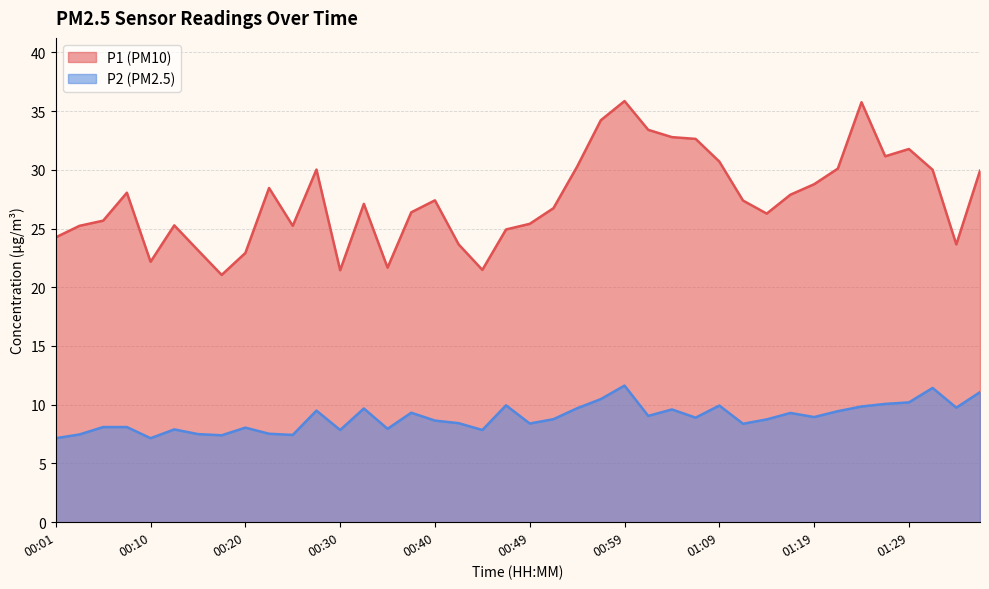

How many interior local peaks does the P2 series have?

11